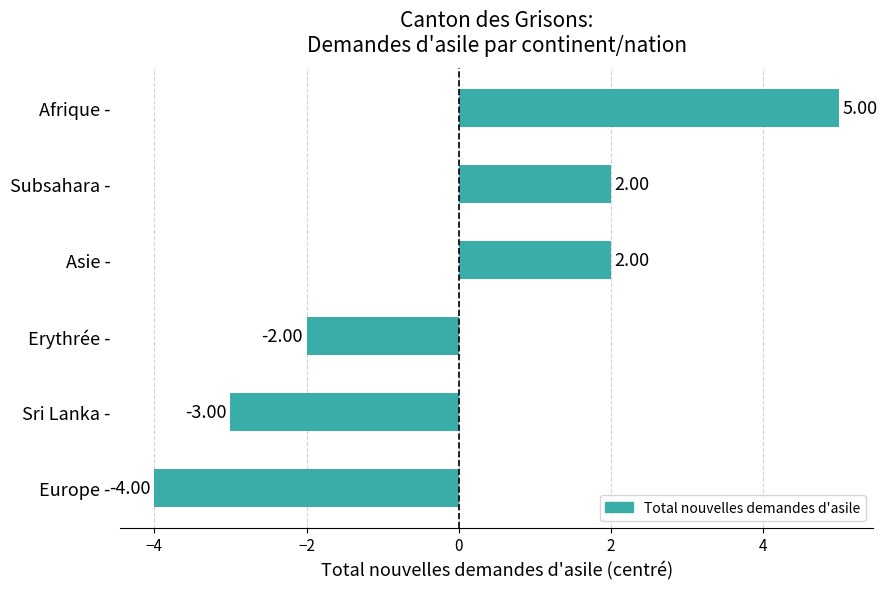

Where is the data nearest to the value 0?

Erythrée -